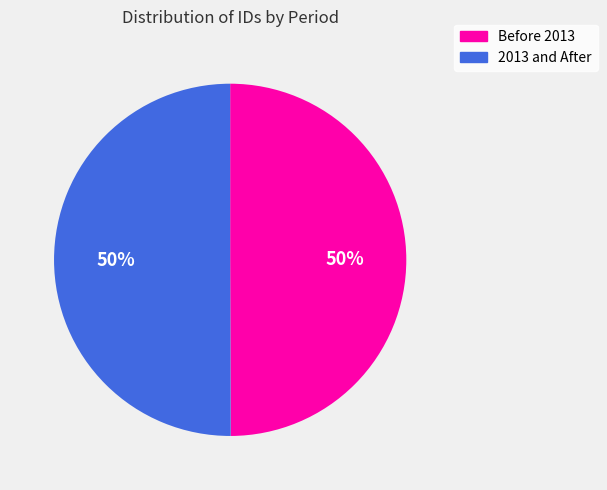

Is it true that Before 2013 is 50% of the pie?

True